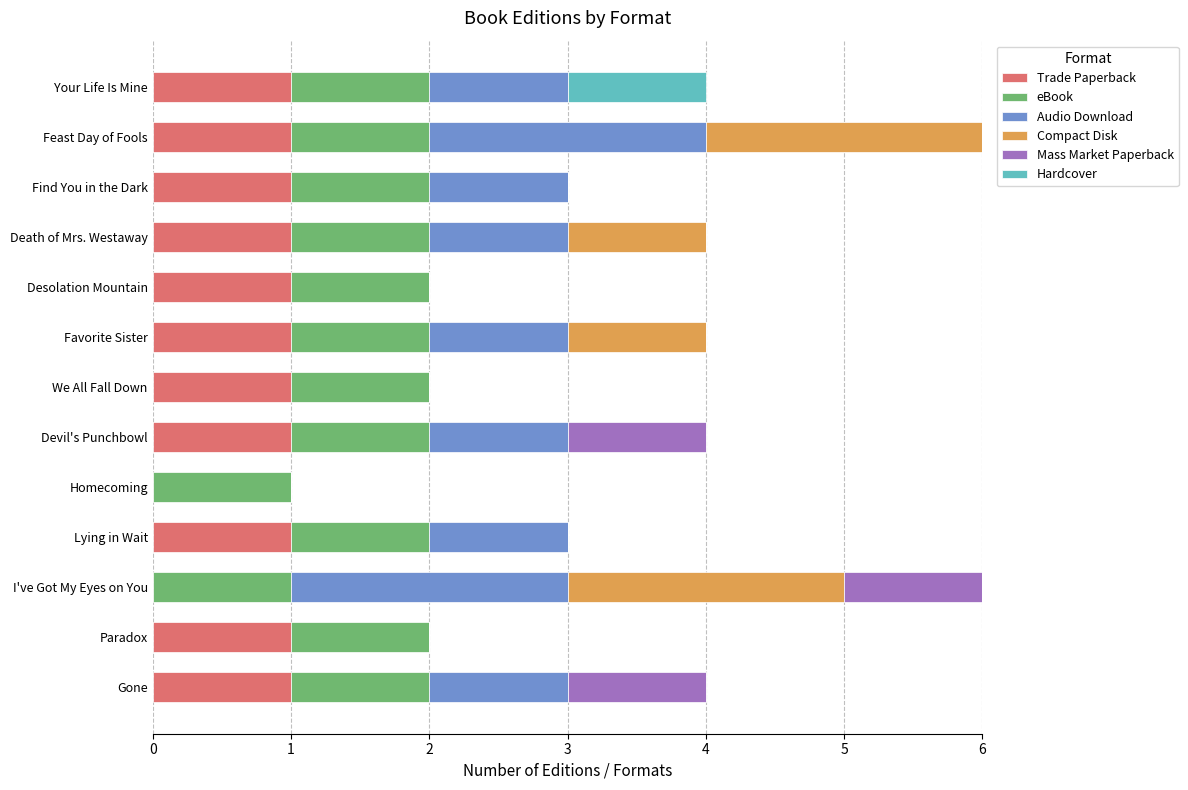

What is the total value across all series at Find You in the Dark?

3